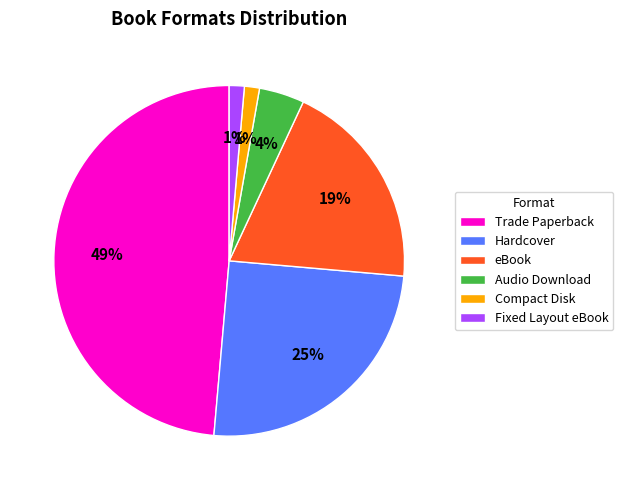

How many segments does this pie chart have?

6